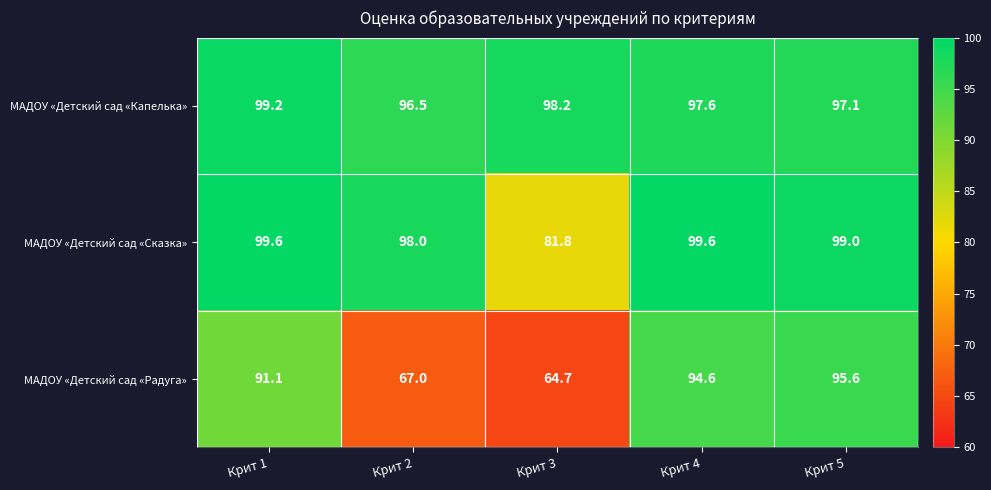

What is the average value of the МАДОУ «Детский сад «Сказка» series?

95.6